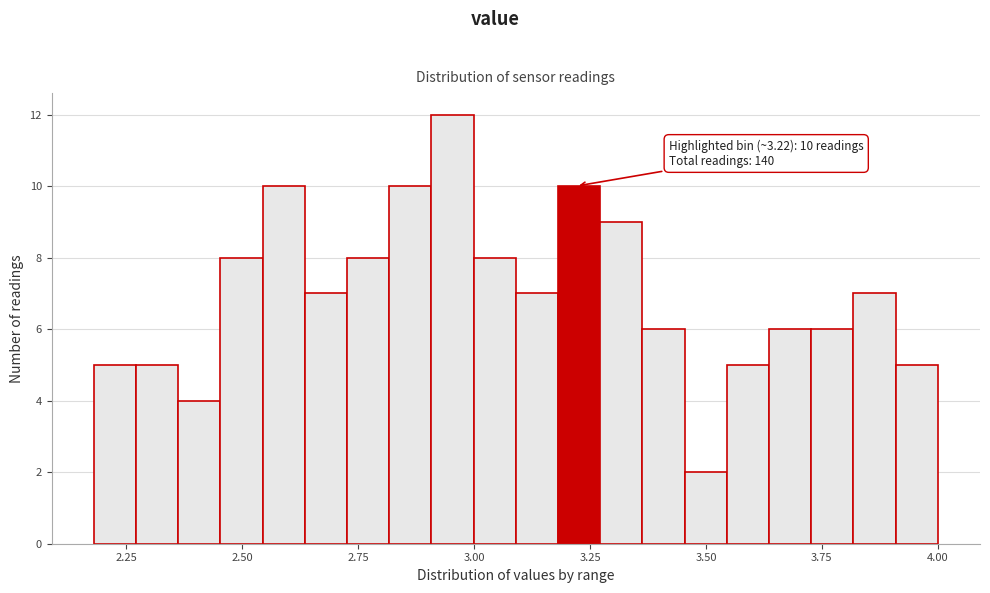

Around what value on the x-axis is the tallest bar? Give the approximate position of its centre, as read against the axis.

2.95